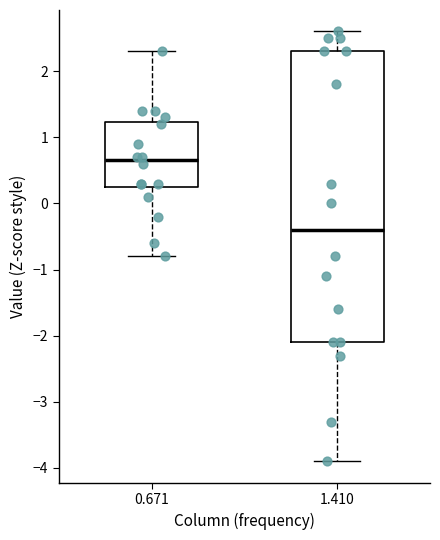

Where is the upper edge of the box at x = 0.671 on the y-axis? The values are not printed on the chart, so give them approximately, as read against the axis.

1.2